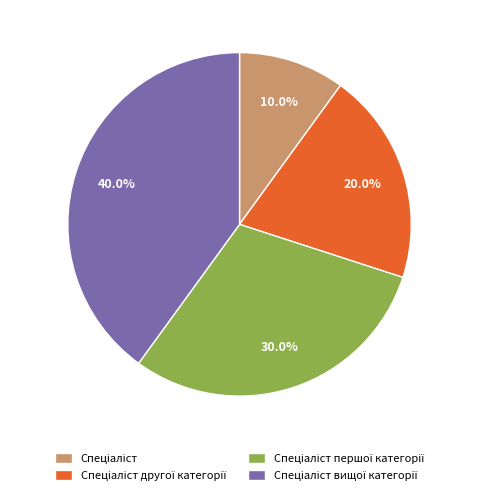

Does any single category account for the majority?

No